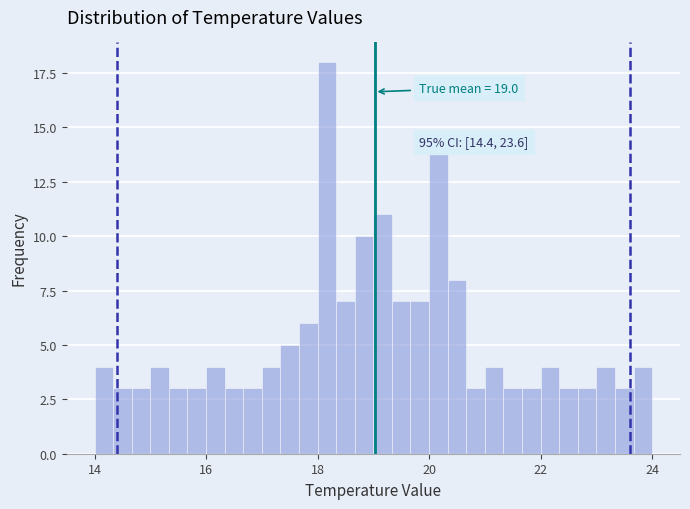

Around what value on the x-axis is the tallest bar? Give the approximate position of its centre, as read against the axis.

18.2